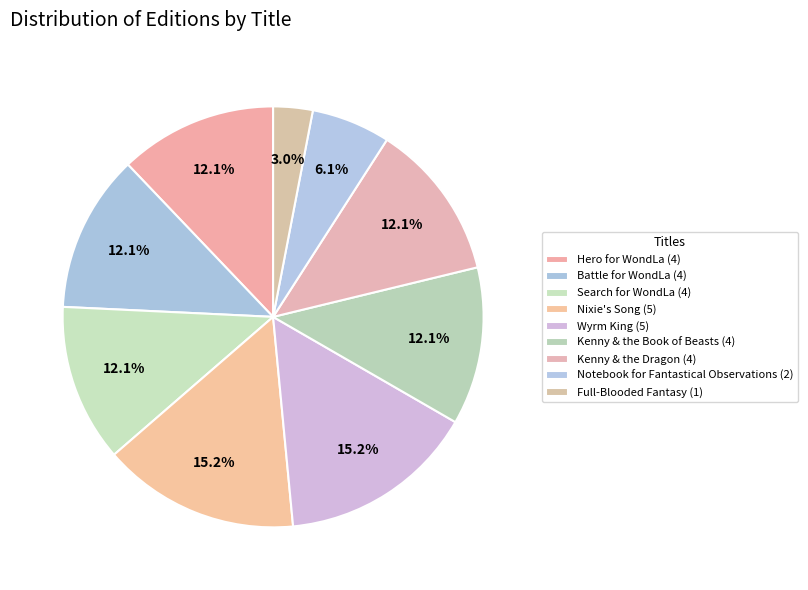

Between Notebook for Fantastical Observations and Wyrm King, which is larger?

Wyrm King